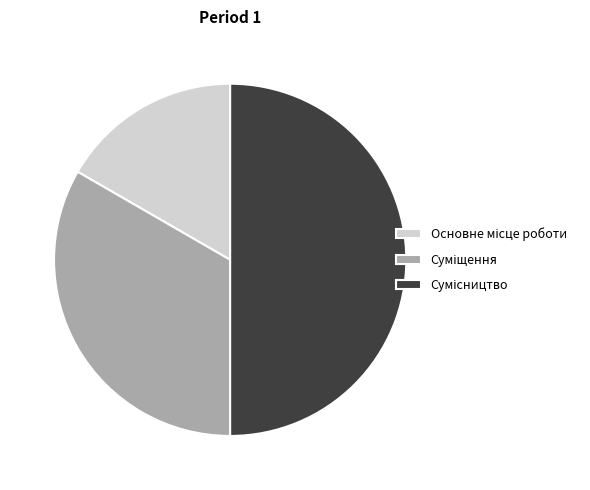

Count the number of slices in the pie.

3